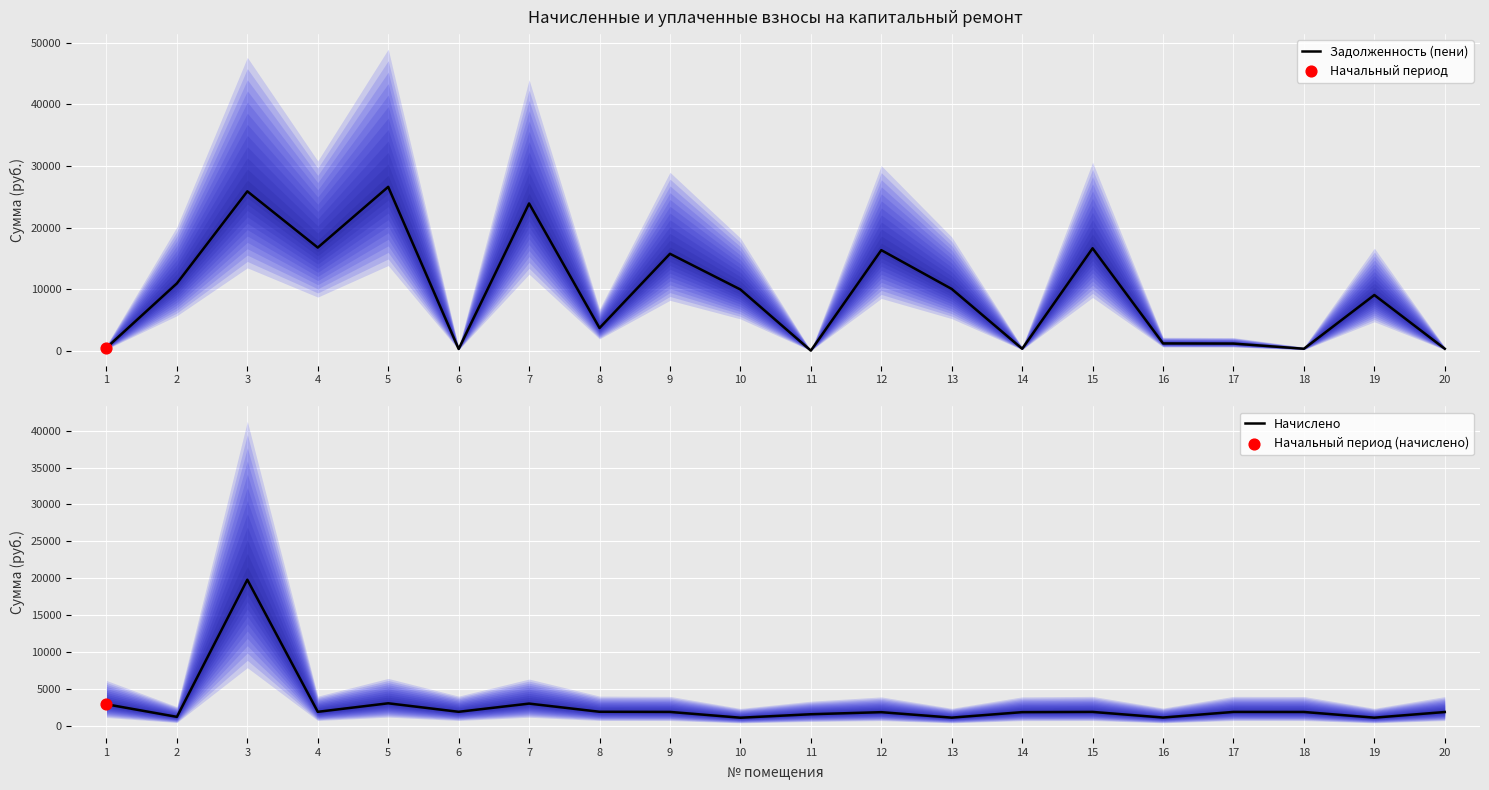

What is the total value across all series at 19?

10217.5